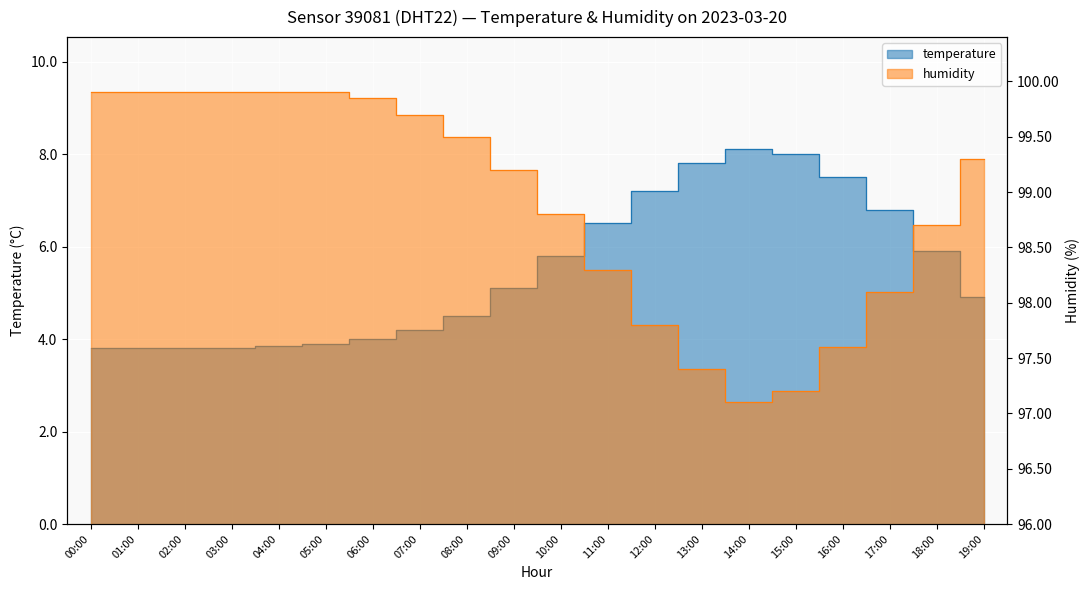

Reading left to right, transcribe all the data shown in this chart.

temperature: 3.8	3.8	3.8	3.8	3.9	3.9	4.0	4.2	4.5	5.1	5.8	6.5	7.2	7.8	8.1	8.0	7.5	6.8	5.9	4.9
humidity: 99.9	99.9	99.9	99.9	99.9	99.9	99.8	99.7	99.5	99.2	98.8	98.3	97.8	97.4	97.1	97.2	97.6	98.1	98.7	99.3